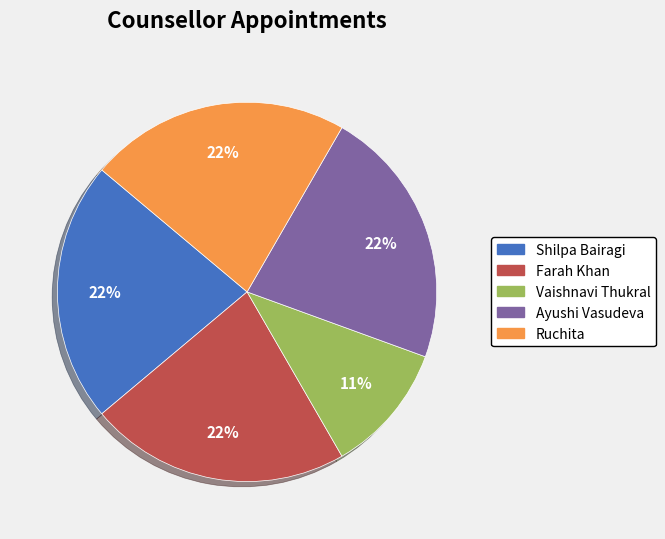

Do Vaishnavi Thukral and Shilpa Bairagi together represent more than half of the pie?

No